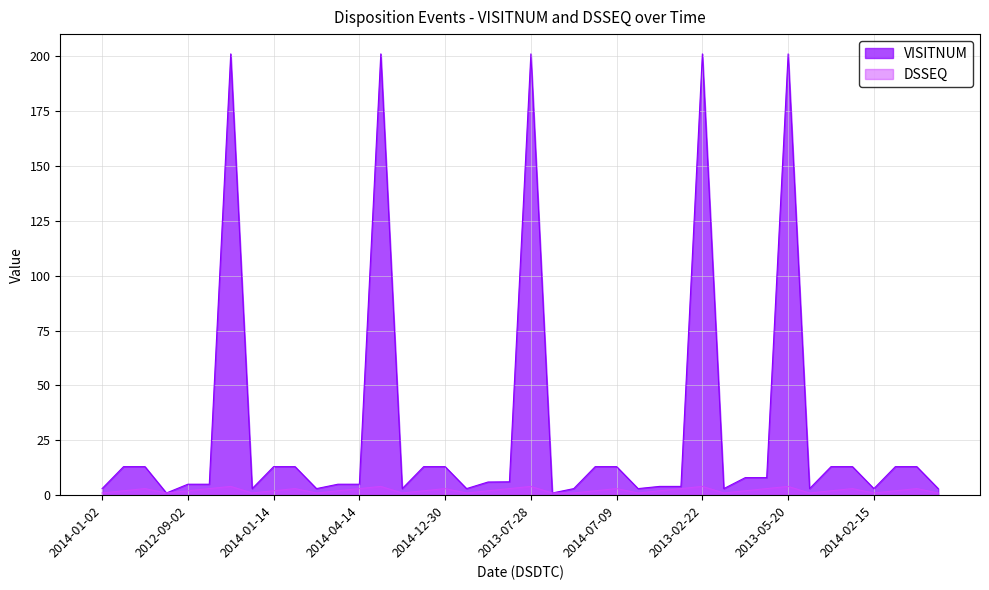

In VISITNUM, how many points are higher than both neighbors (excluding endpoints)?

5